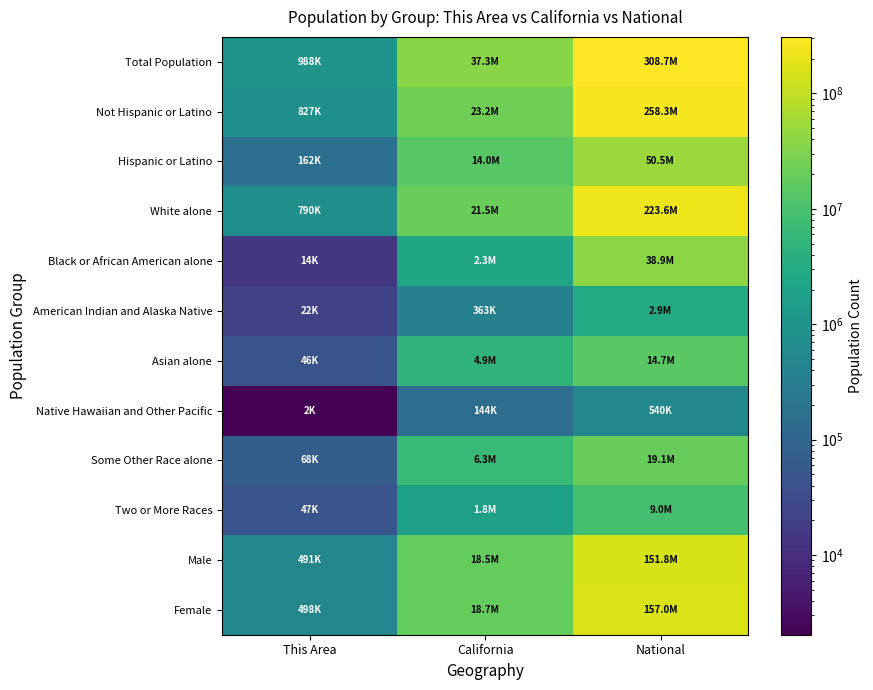

Reading left to right, extract all data points from this chart.

Total Population: This Area=988287	California=37253956	National=308745538
Not Hispanic or Latino: This Area=826520	California=23240237	National=258267944
Hispanic or Latino: This Area=161767	California=14013719	National=50477594
White alone: This Area=790114	California=21453934	National=223553265
Black or African American alone: This Area=14060	California=2299072	National=38929319
American Indian and Alaska Native: This Area=21965	California=362801	National=2932248
Asian alone: This Area=45605	California=4861007	National=14674252
Native Hawaiian and Other Pacific: This Area=2044	California=144386	National=540013
Some Other Race alone: This Area=67919	California=6317372	National=19107368
Two or More Races: This Area=46580	California=1815384	National=9009073
Male: This Area=490760	California=18517830	National=151781326
Female: This Area=497527	California=18736126	National=156964212